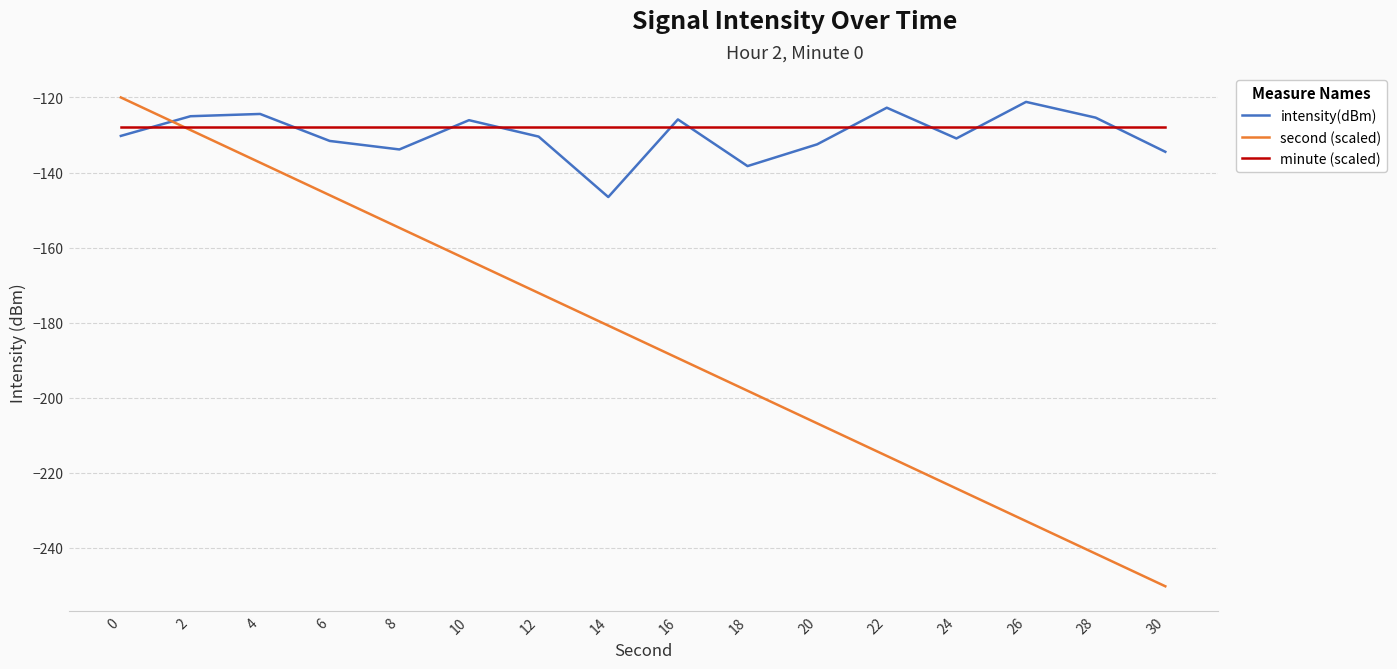

Which series has the largest total across all categories?

minute (scaled)